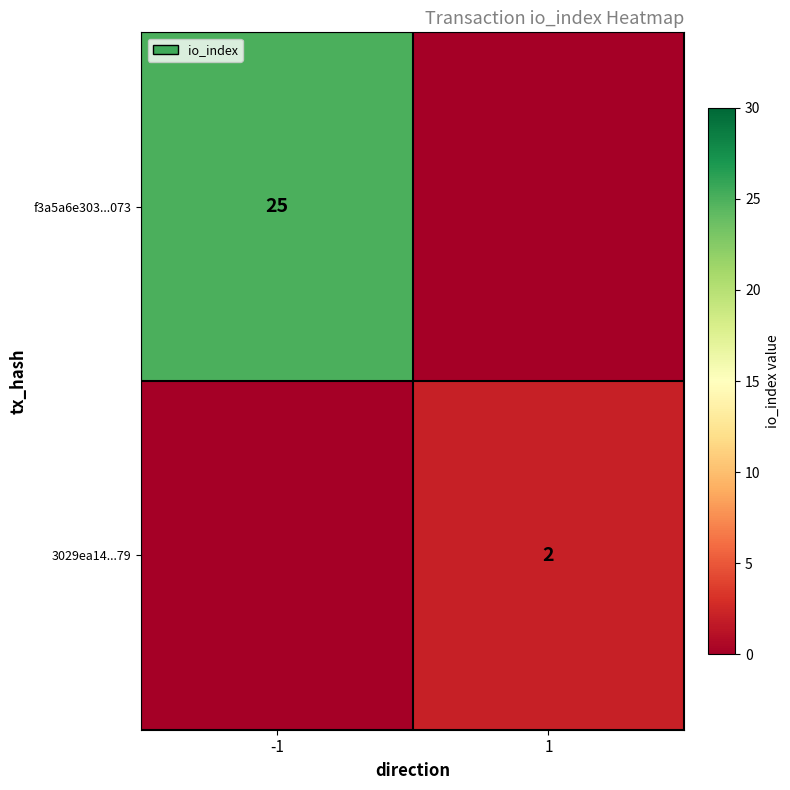

The 3029ea14...79 series shows 3 at 1. True or false?

False